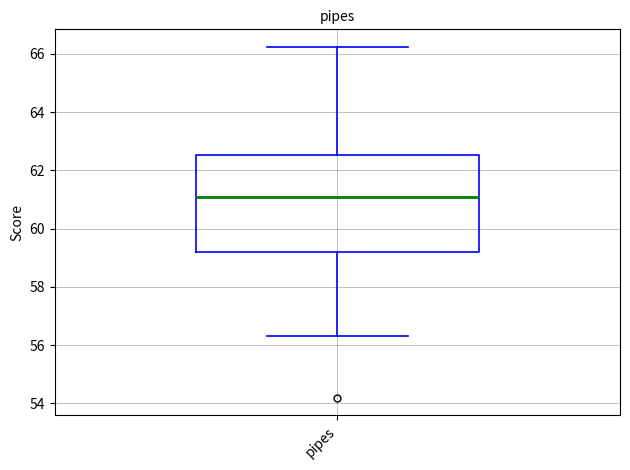

Read this box plot against the y-axis: the position of the median line, the range covered by the box, and the ends of both whiskers. The values are not printed on the chart, so give them approximately, as read against the axis.

median 61.0, box 59.2 to 62.6, whiskers 56.4 to 66.2